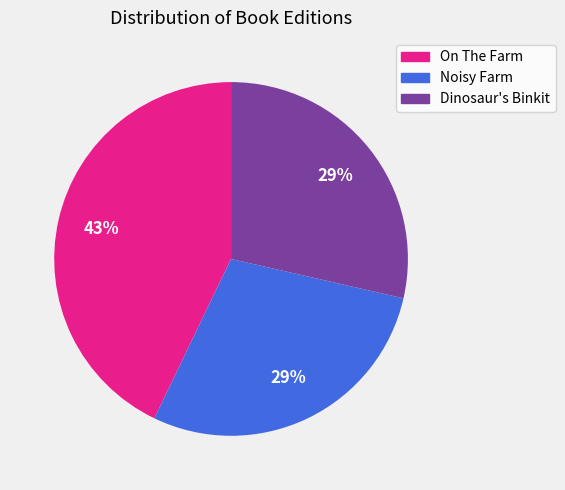

True or false: Dinosaur's Binkit accounts for 43% of the total.

False